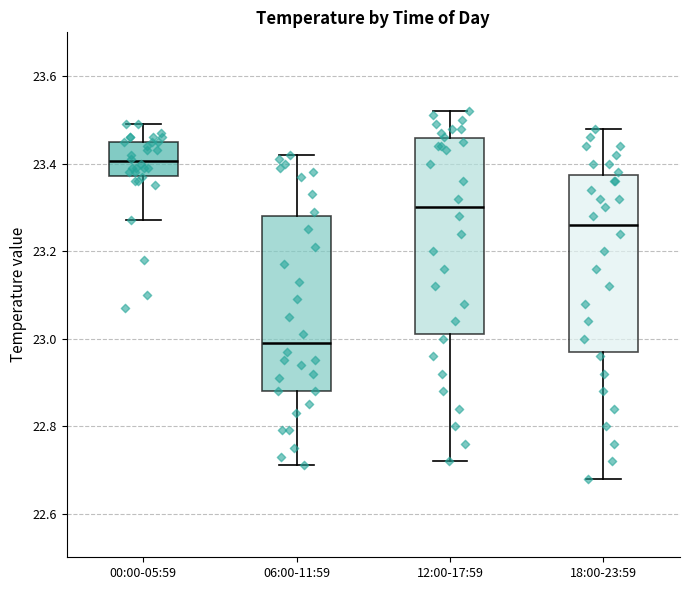

Where is the lower edge of the box for 00:00-05:59 on the y-axis? The values are not printed on the chart, so give them approximately, as read against the axis.

23.38